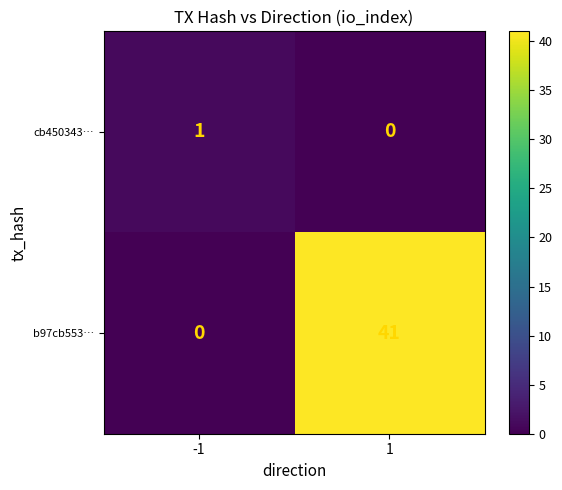

What is the spread (max minus min) of values at 1?

41